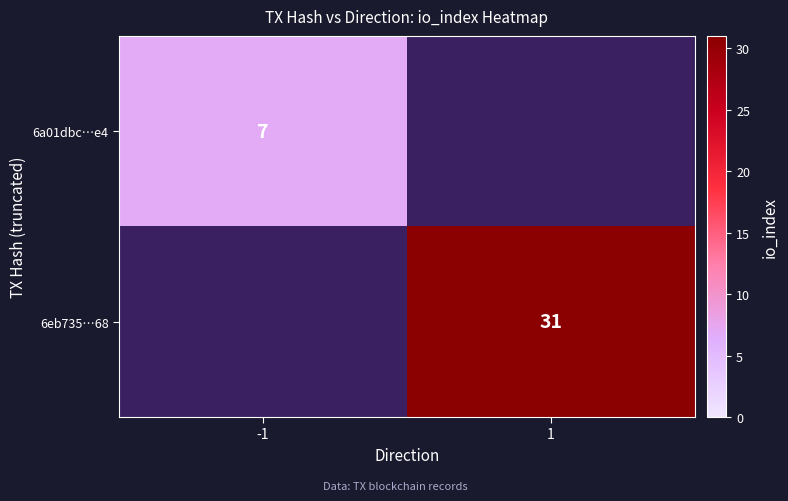

The value of 6eb735…68 at 1 is 54. True or false?

False